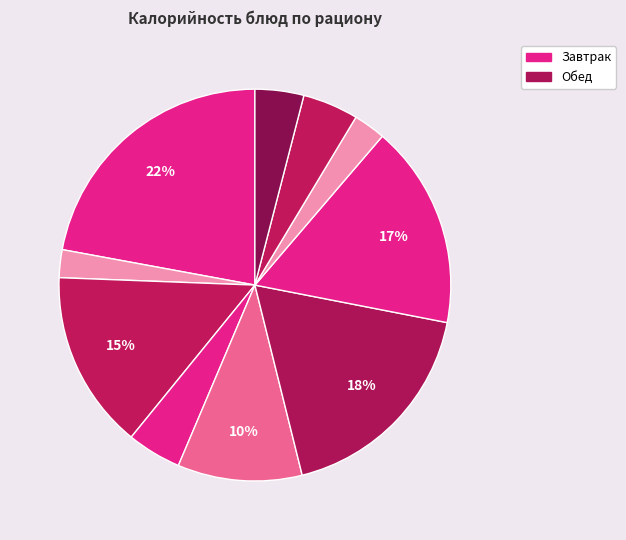

Which slice is the smallest?

Чай с лимоном и сахаром